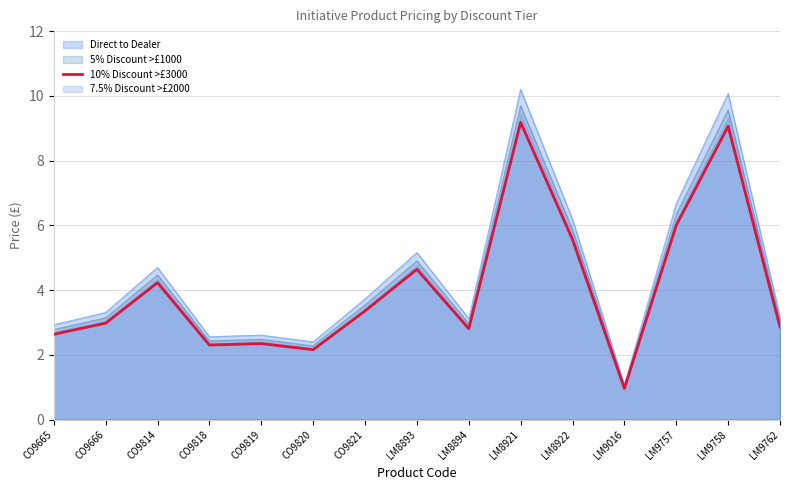

What is the difference between the second highest and minimum values?

8.1